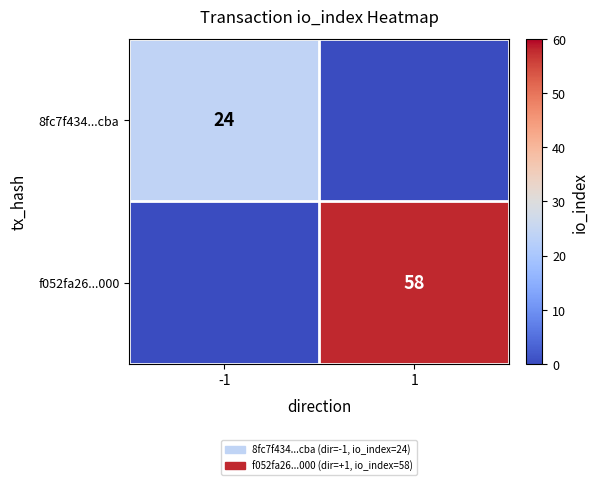

True or false: f052fa26...000 has a value of 99 at 1.

False